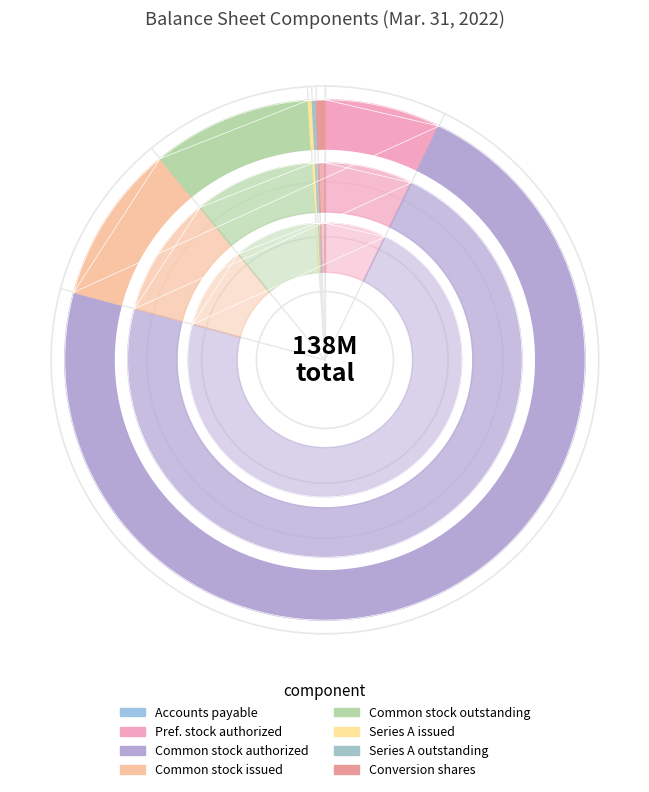

To the nearest percent, what portion does Preferred stock issuable upon conversion represent?

1%